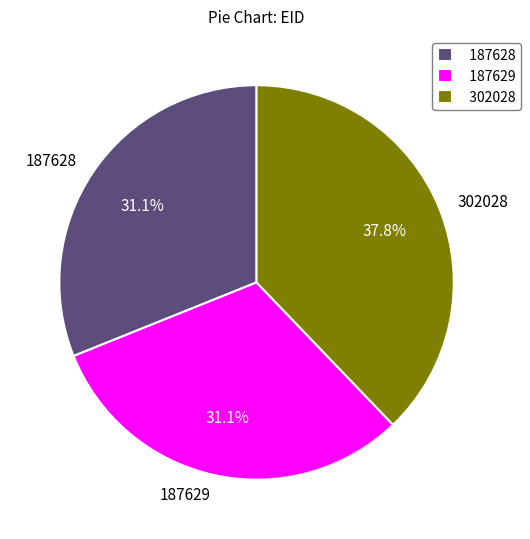

Approximately how many times larger is the value at 187629 compared to 302028?

0.8